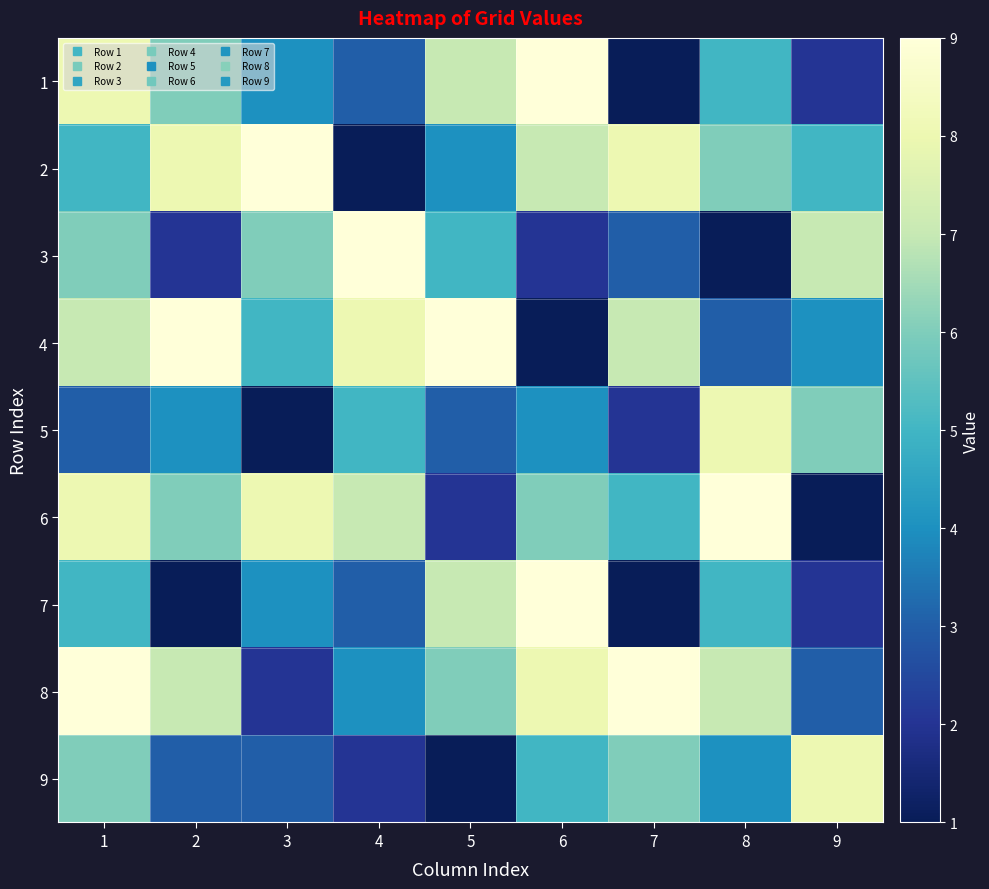

Rank the series at 4 from lowest to highest value.

2, 9, 1, 7, 8, 5, 6, 4, 3